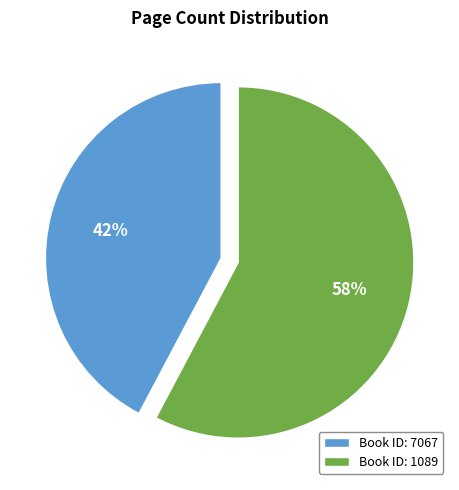

Approximately how many times larger is the value at Book ID: 1089 compared to Book ID: 7067?

1.4